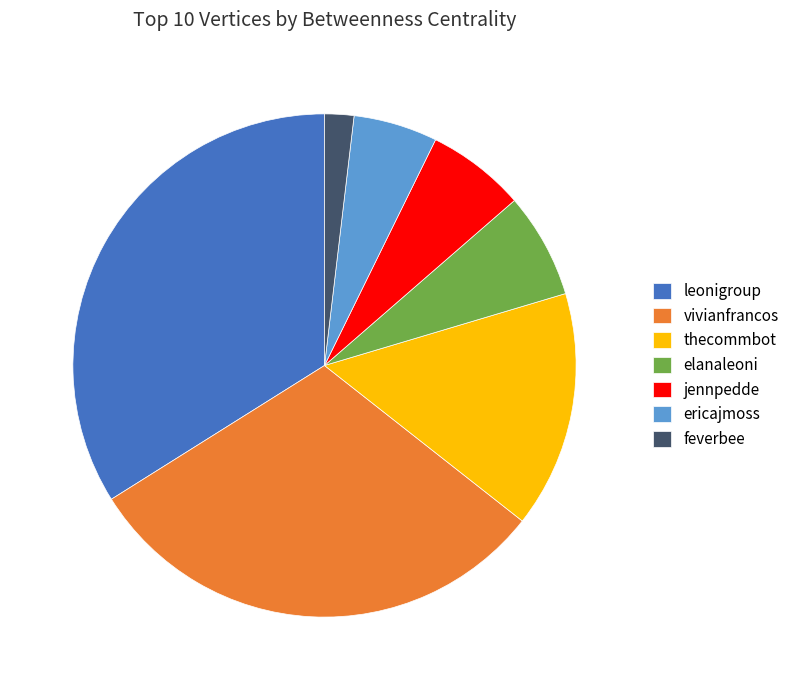

Do feverbee and leonigroup together represent more than half of the pie?

No